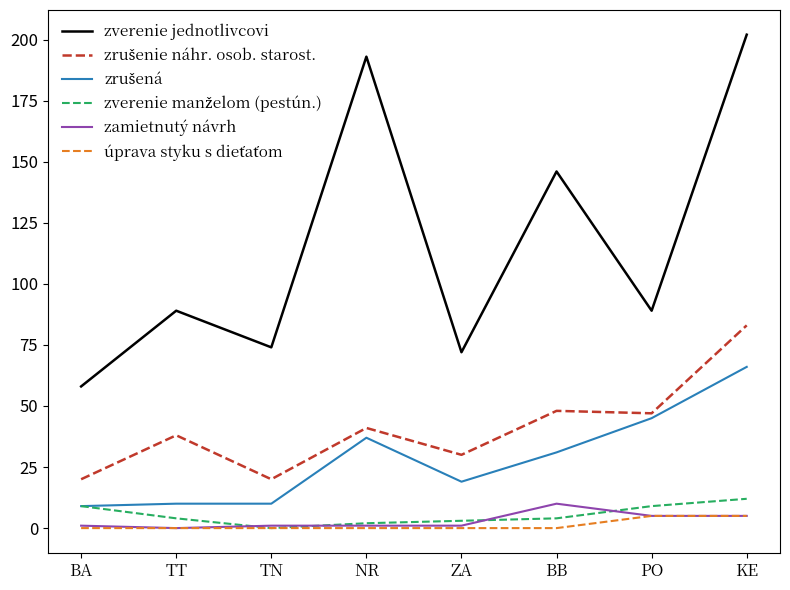

Is the value of zamietnutý návrh at TT greater than the value of zverenie jednotlivcovi at PO?

No